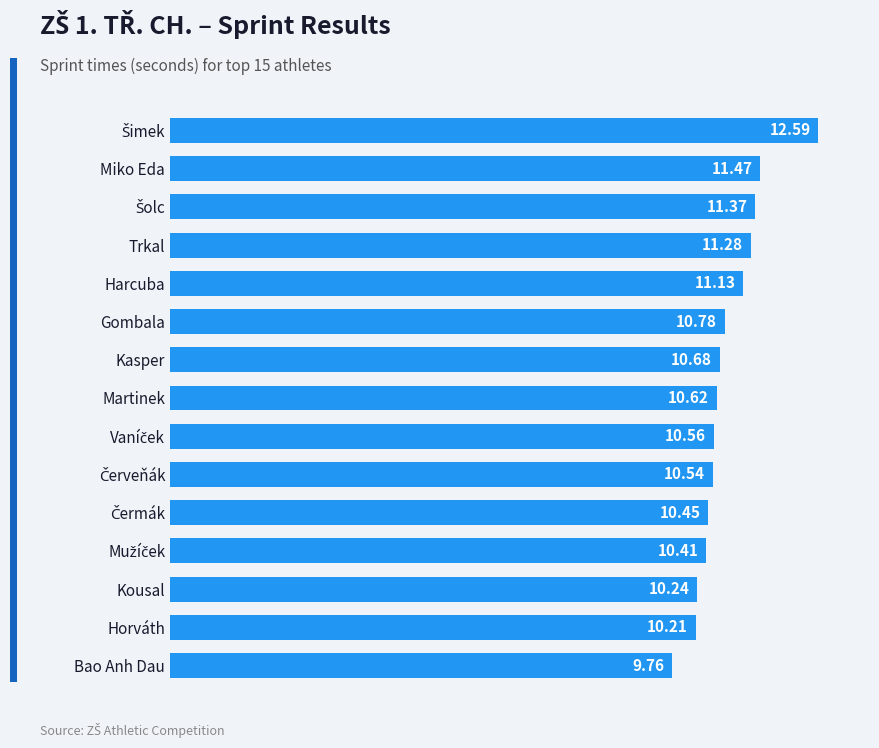

Count the number of values greater than 10.

14